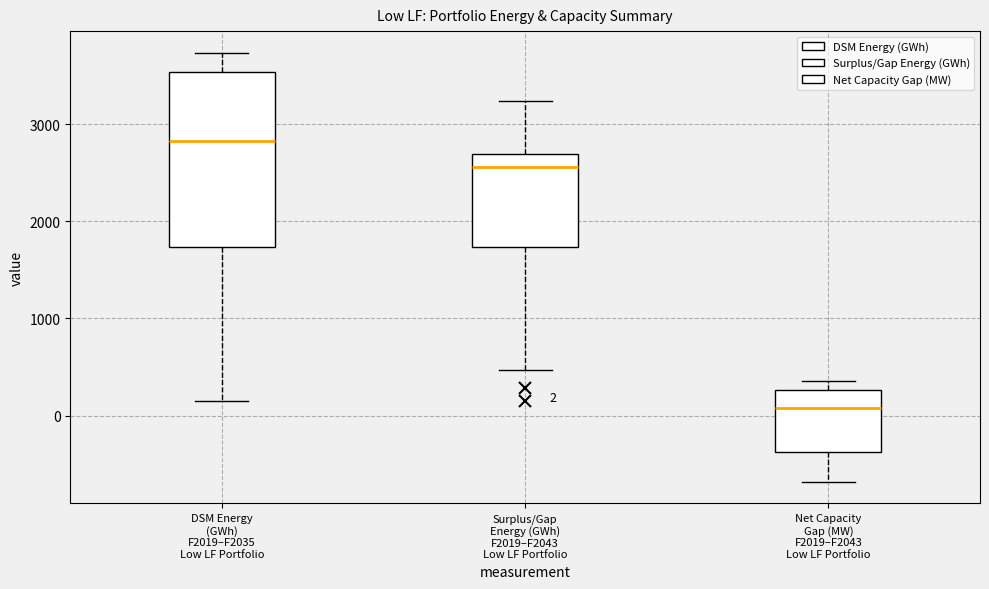

Which box's median line is the lowest?

Net Capacity Gap (MW) F2019–F2043 Low LF Portfolio